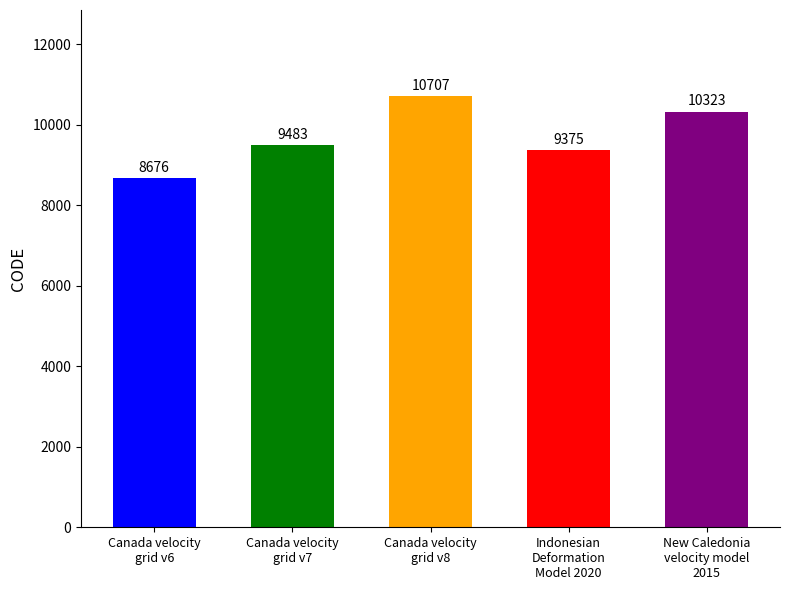

Where is the data nearest to the value 9691?

Canada velocity
grid v7